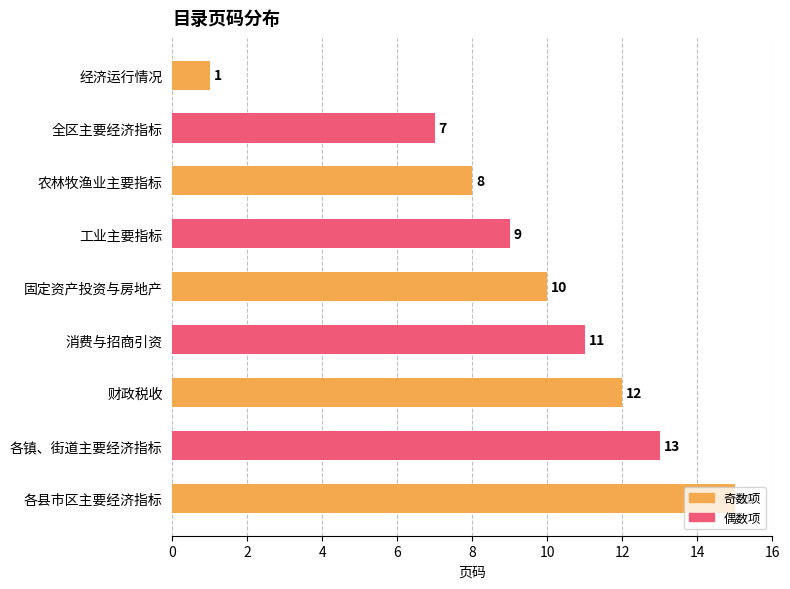

Rank the categories by value from highest to lowest.

各县市区主要经济指标, 各镇、街道主要经济指标, 财政税收, 消费与招商引资, 固定资产投资与房地产, 工业主要指标, 农林牧渔业主要指标, 全区主要经济指标, 经济运行情况